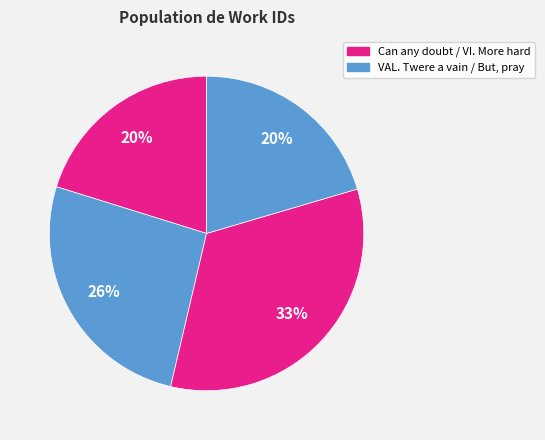

How many slices are in this pie chart?

4